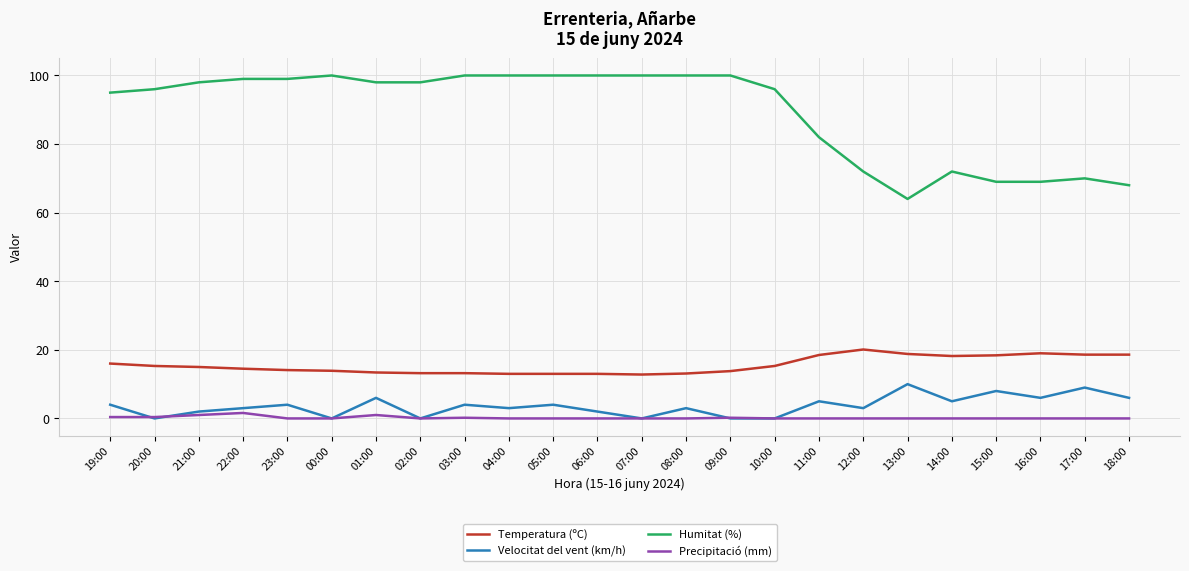

What is the maximum value for Velocitat del vent (km/h)?

10.0